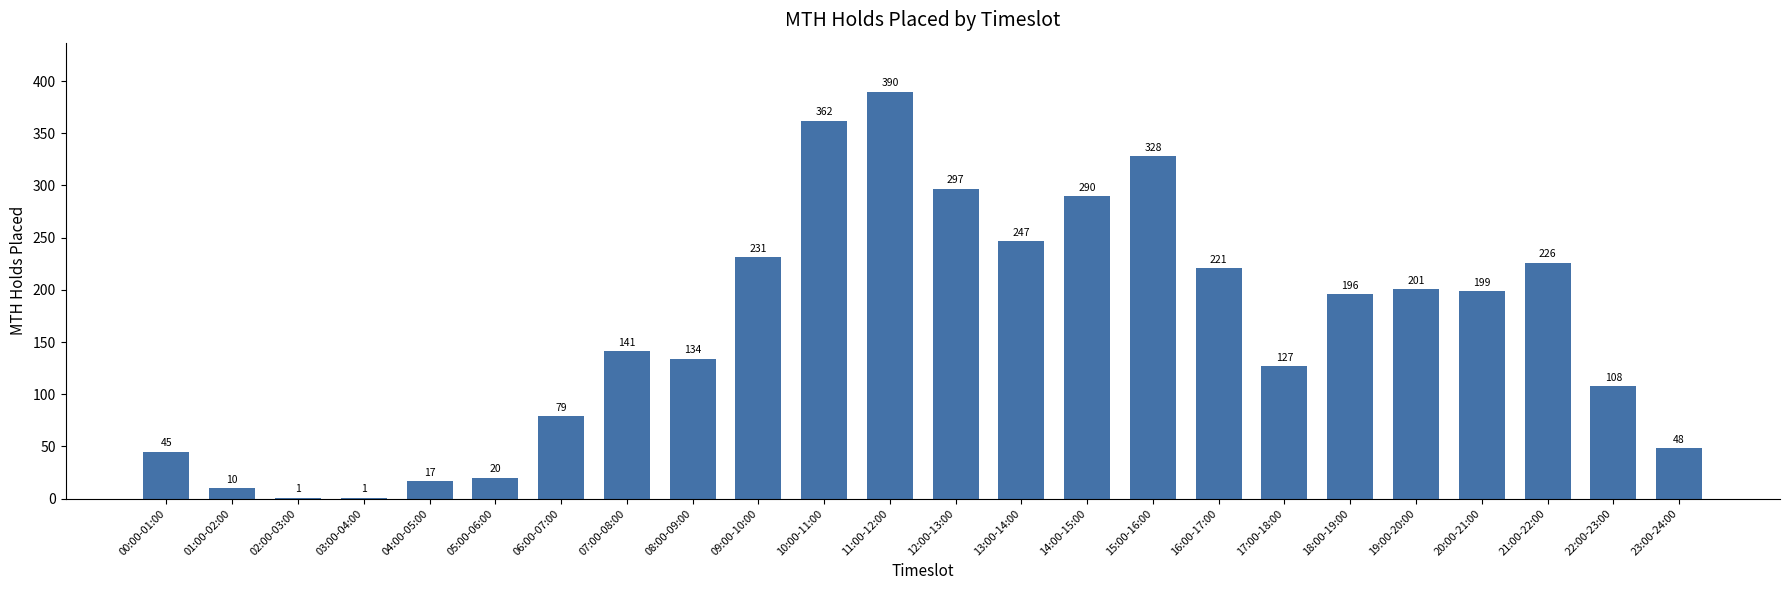

What is the maximum value shown in the chart?

390